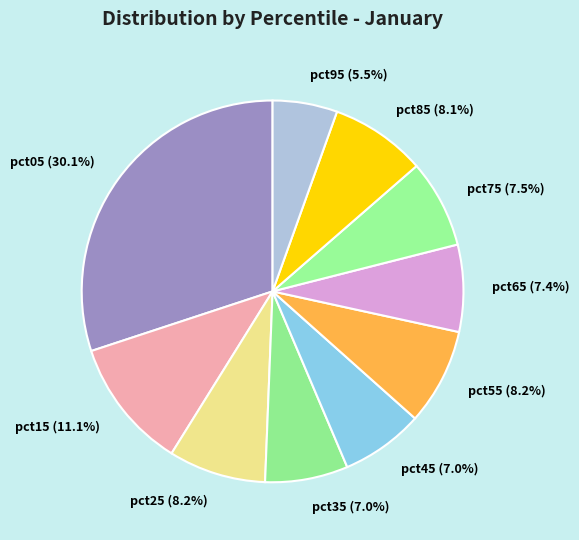

How many segments does this pie chart have?

10